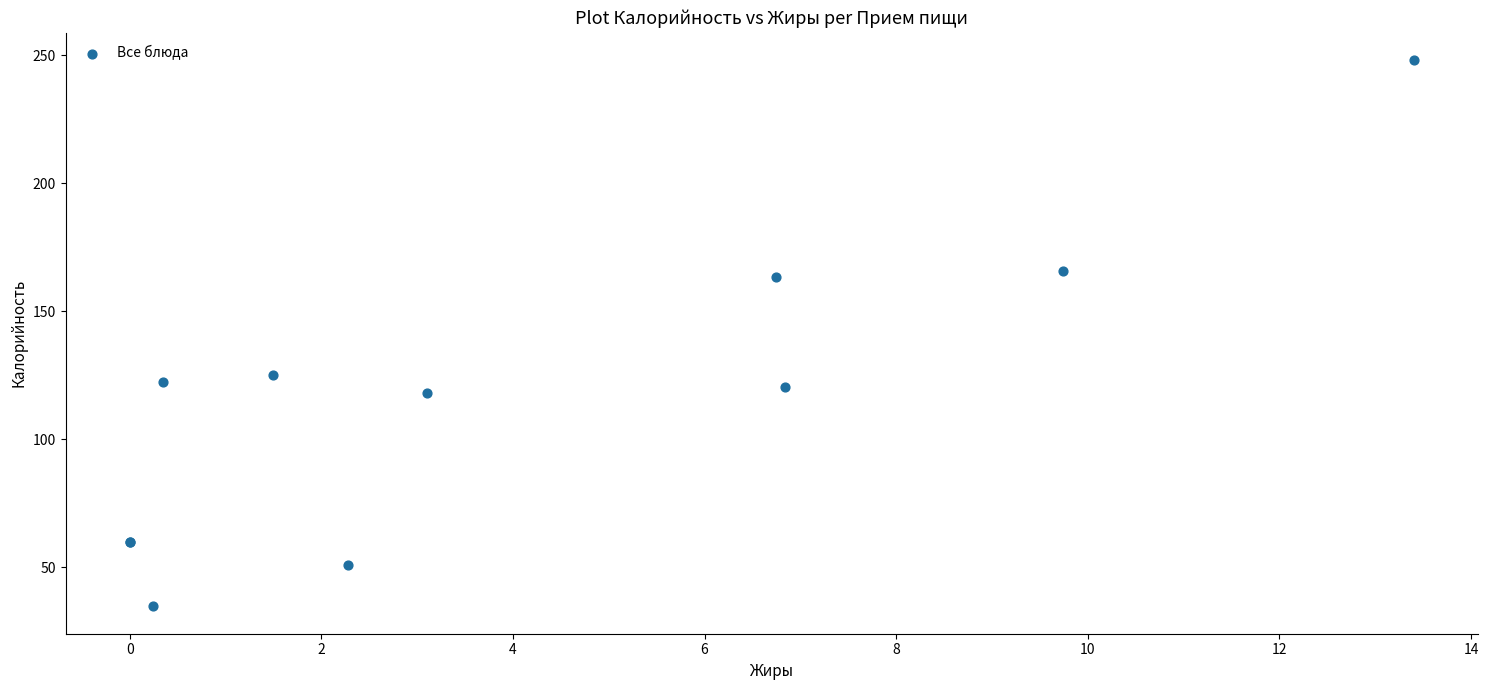

What Y value in the scatter plot is closest to 141?

125.0